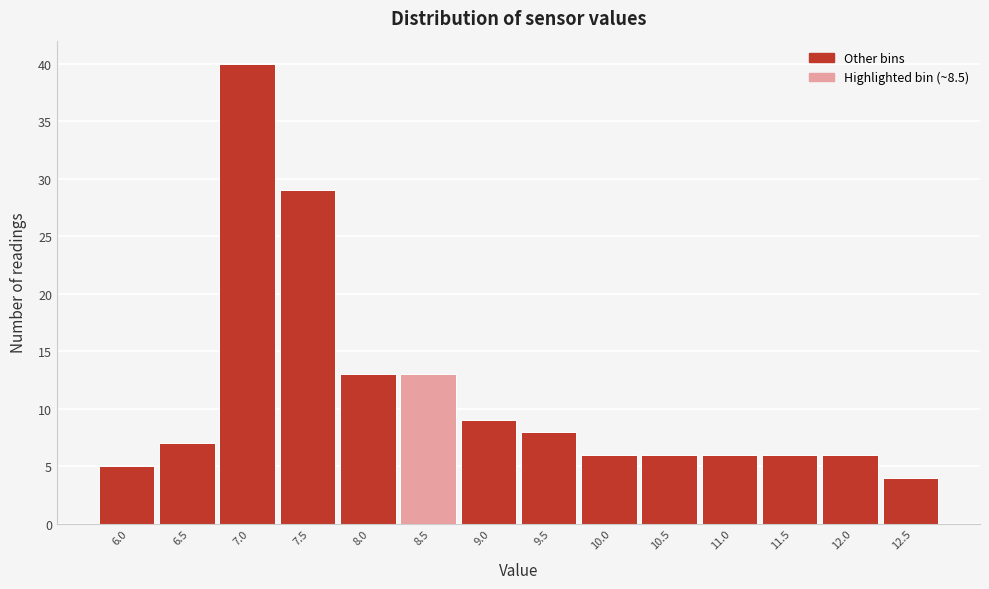

Reading left to right, list all the values displayed in this chart.

5	7	40	29	13	13	9	8	6	6	6	6	6	4